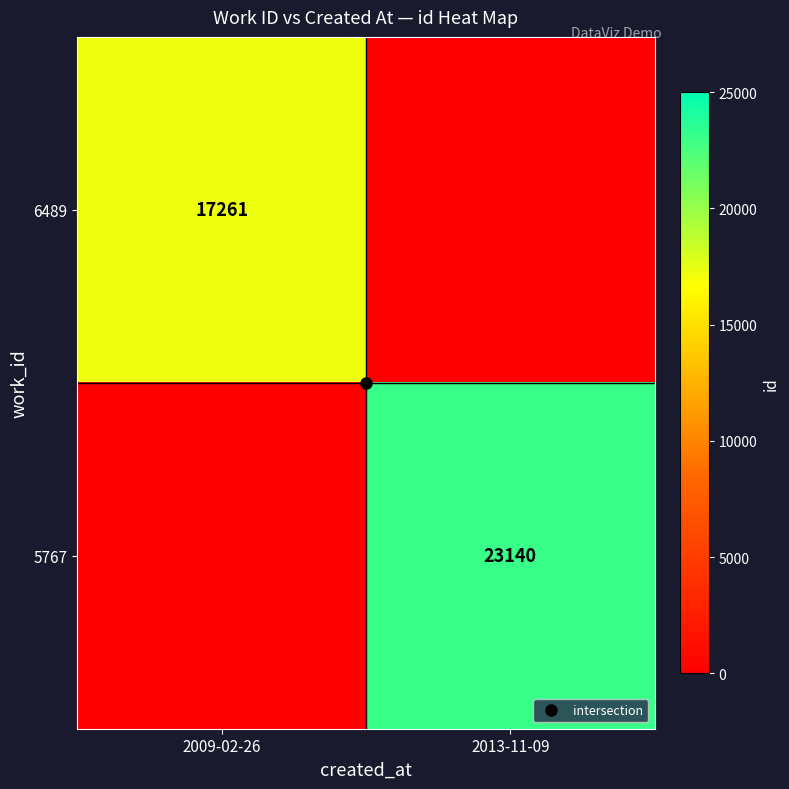

At how many categories does at least one series exceed 22419?

1